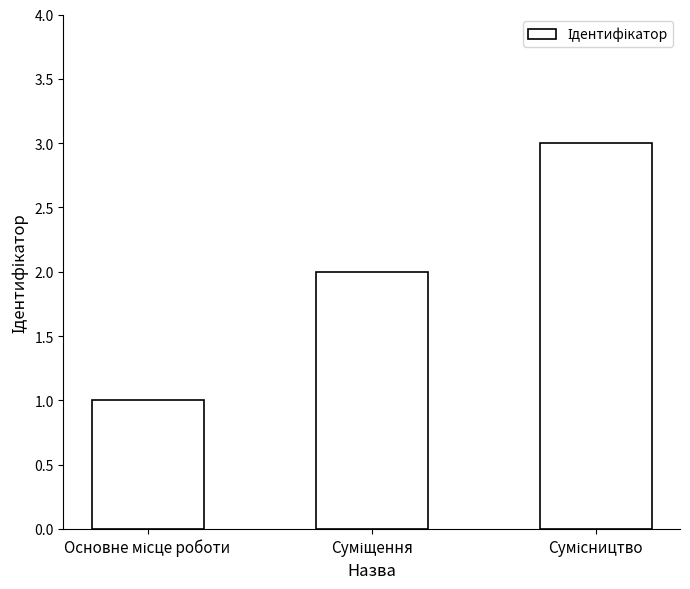

What is the maximum value shown in the chart?

3